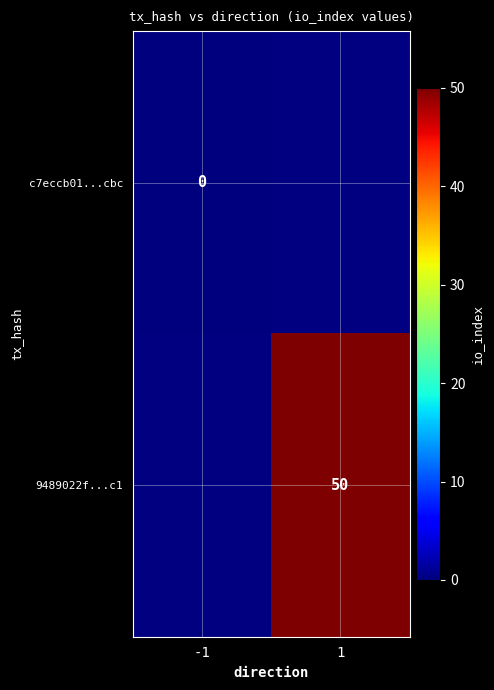

The 9489022f...c1 series shows 69 at 1. True or false?

False